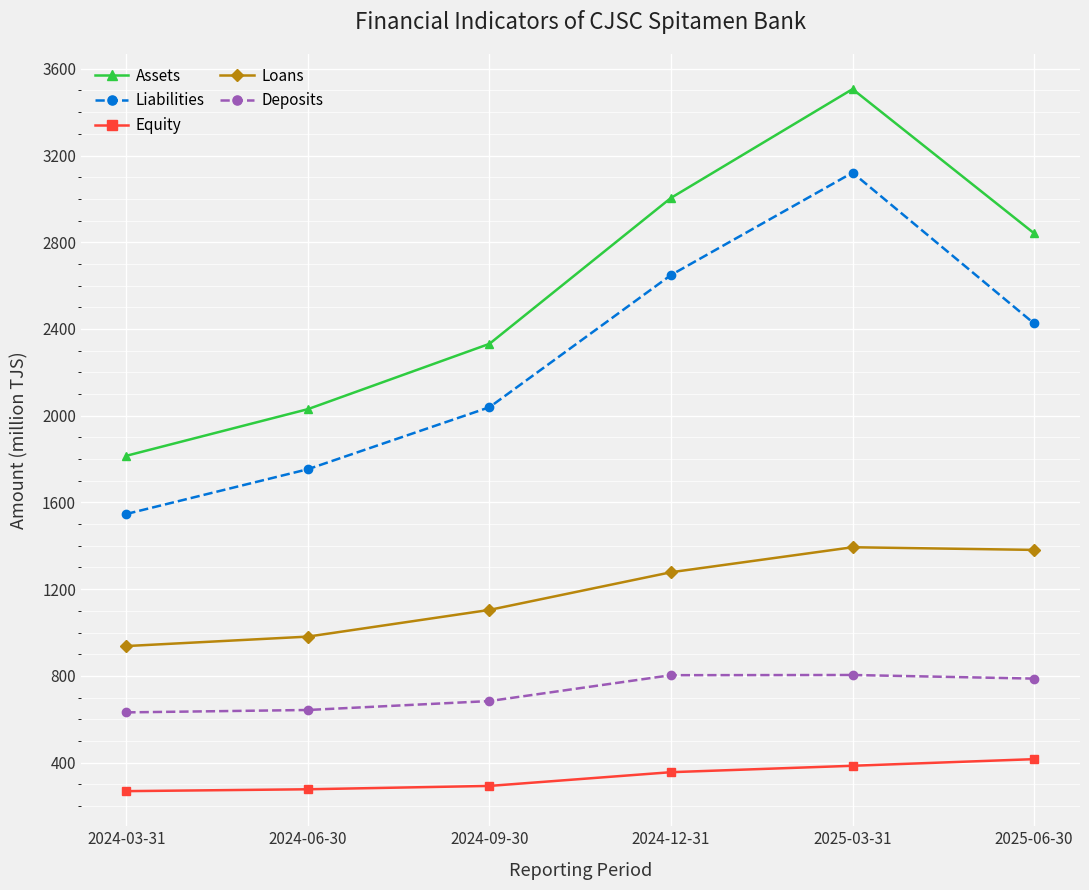

At how many categories does at least one series exceed 475?

6